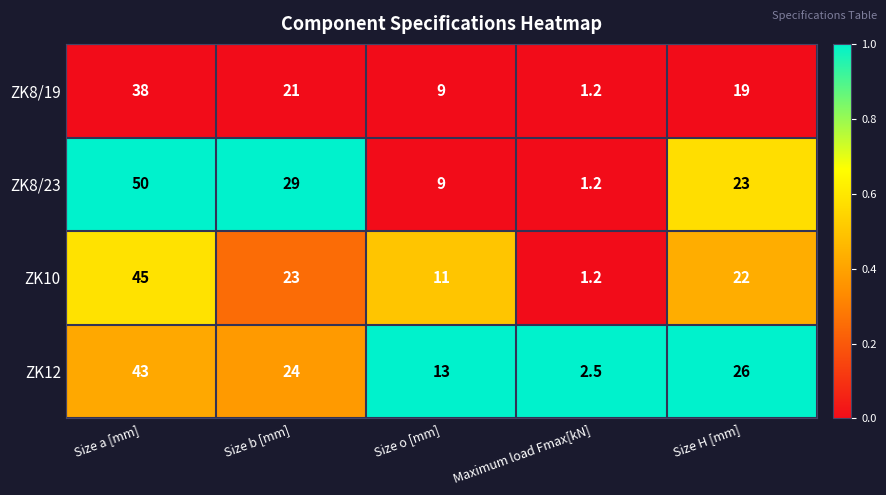

The ZK12 series shows 16.3 at Size a [mm]. True or false?

False